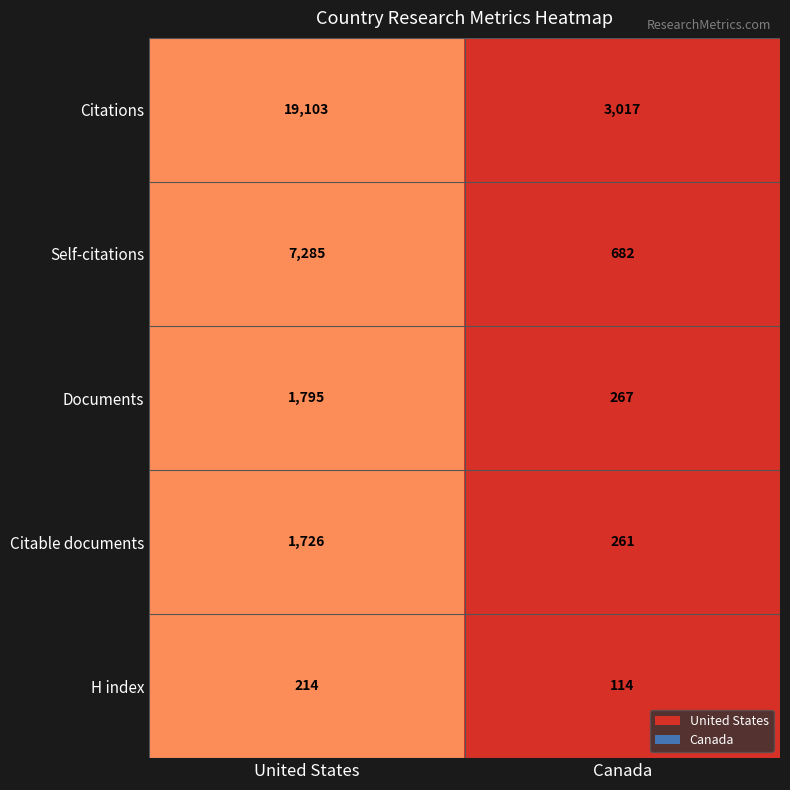

Read the Citations value at Canada, to the nearest 50.

3000